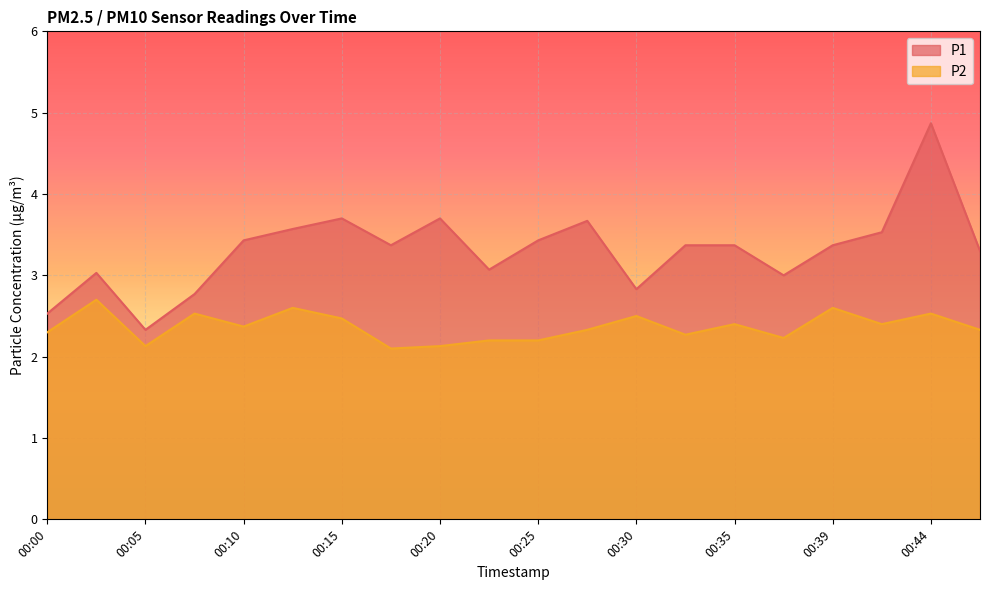

True or false: P2 has more than 1 points higher than both neighbors.

True